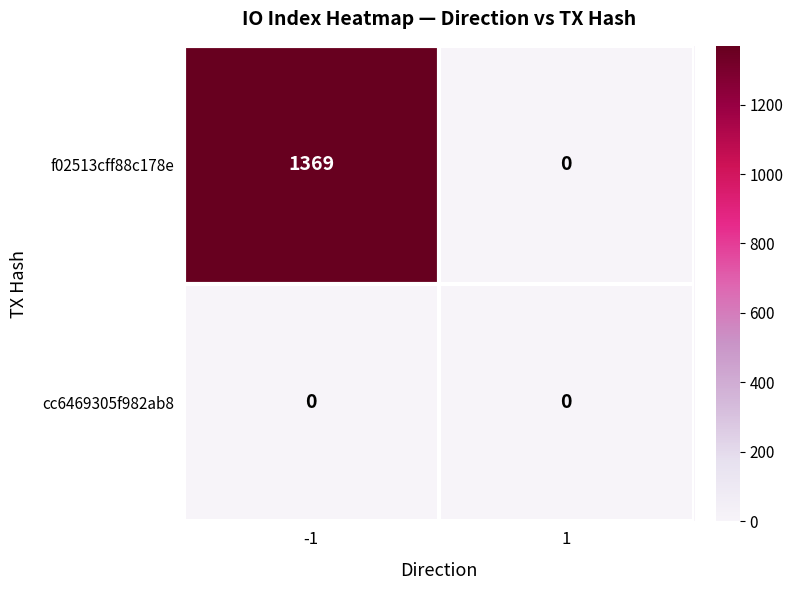

Which series has the largest total across all categories?

f02513cff88c178e